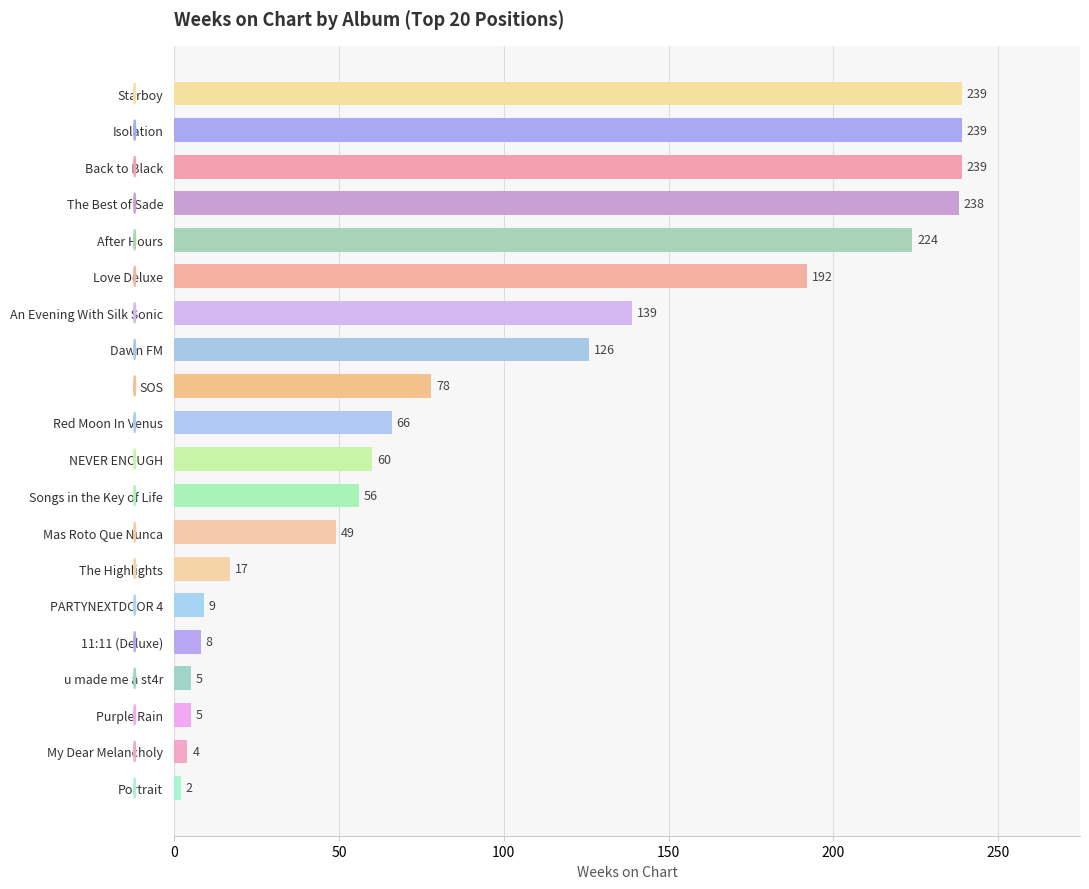

What is the minimum value shown in the chart?

2